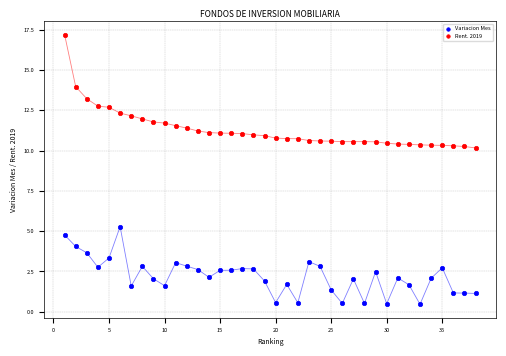

Across all data points, what is the range of Y values (max minus min)?

16.7